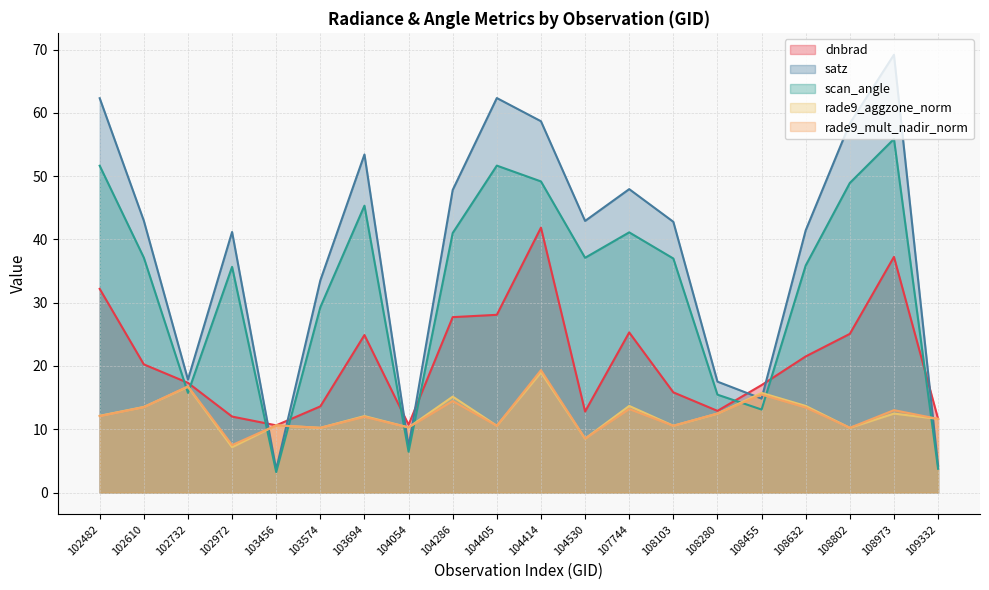

At which category does the chart reach its peak across all series?

108973